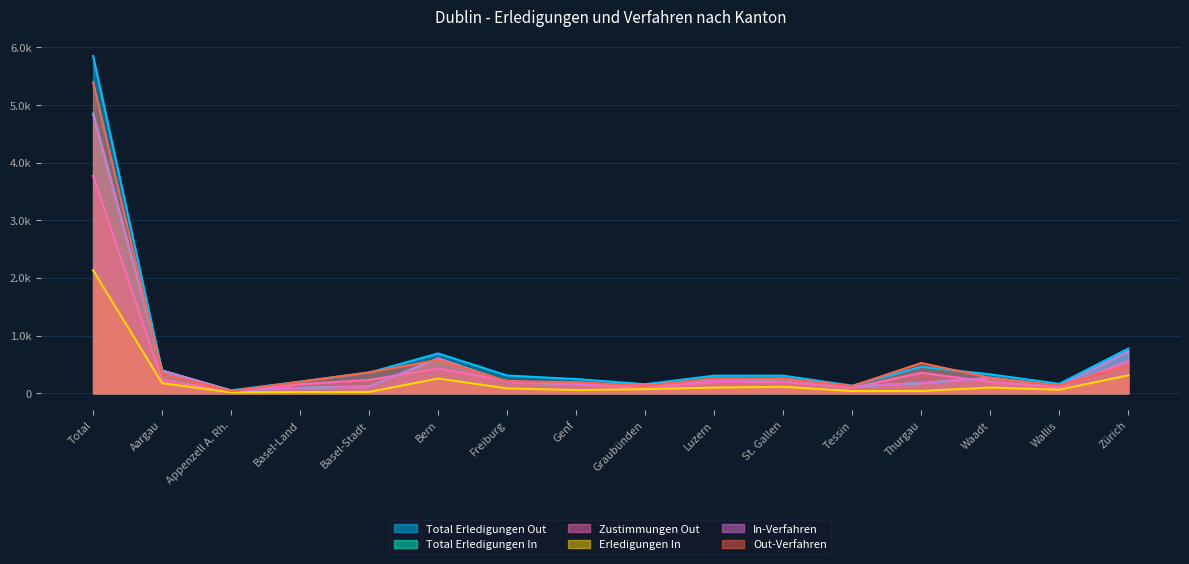

True or false: Erledigungen In has a value of 434 at Bern.

False